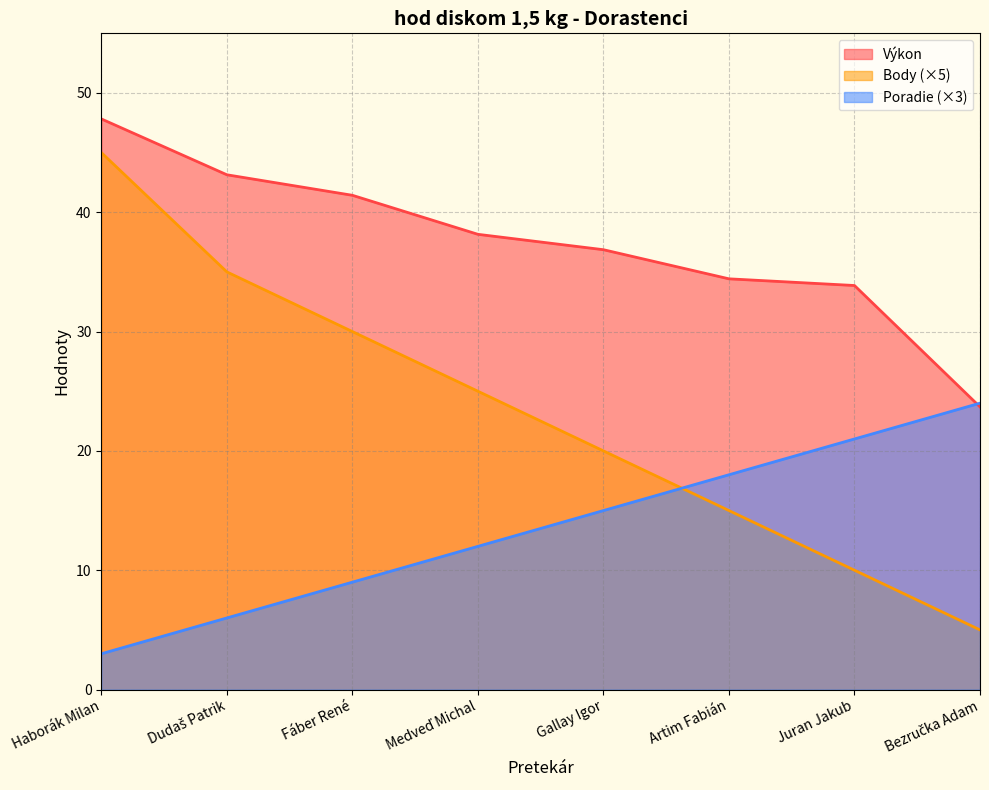

Does the chart display data point markers on the line(s)?

No